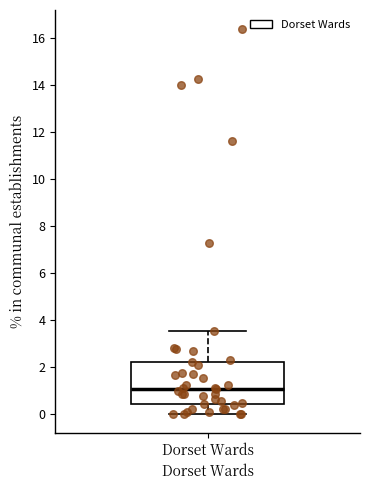

Read this box plot against the y-axis: the position of the median line, the range covered by the box, and the ends of both whiskers. The values are not printed on the chart, so give them approximately, as read against the axis.

median 1.0, box 0.4 to 2.2, whiskers 0.0 to 3.6